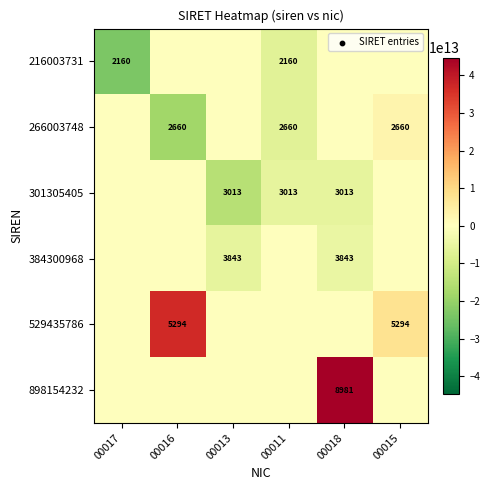

True or false: 266003748 has a value of 938 at 00016.

False